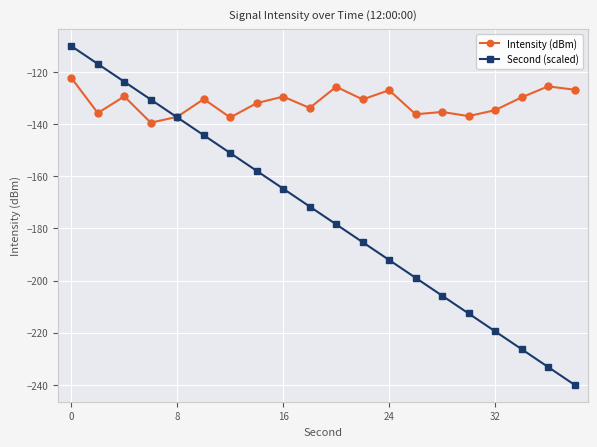

Which series has the largest total across all categories?

Intensity (dBm)